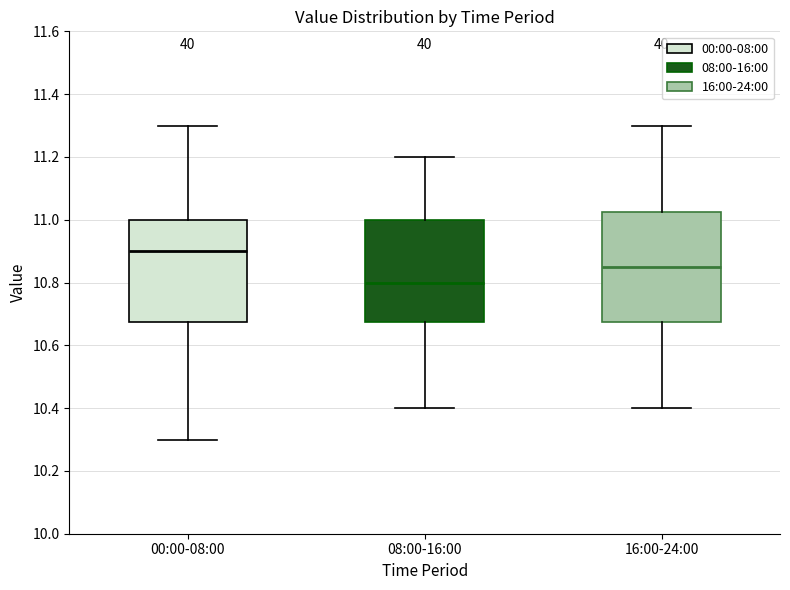

Reading left to right, read every box against the y-axis: the position of its median line, the range the box covers, and the ends of its whiskers. The values are not printed on the chart, so give them approximately, as read against the axis.

00:00-08:00: median 10.90, box 10.68 to 11.00, whiskers 10.30 to 11.30
08:00-16:00: median 10.80, box 10.68 to 11.00, whiskers 10.40 to 11.20
16:00-24:00: median 10.86, box 10.68 to 11.02, whiskers 10.40 to 11.30